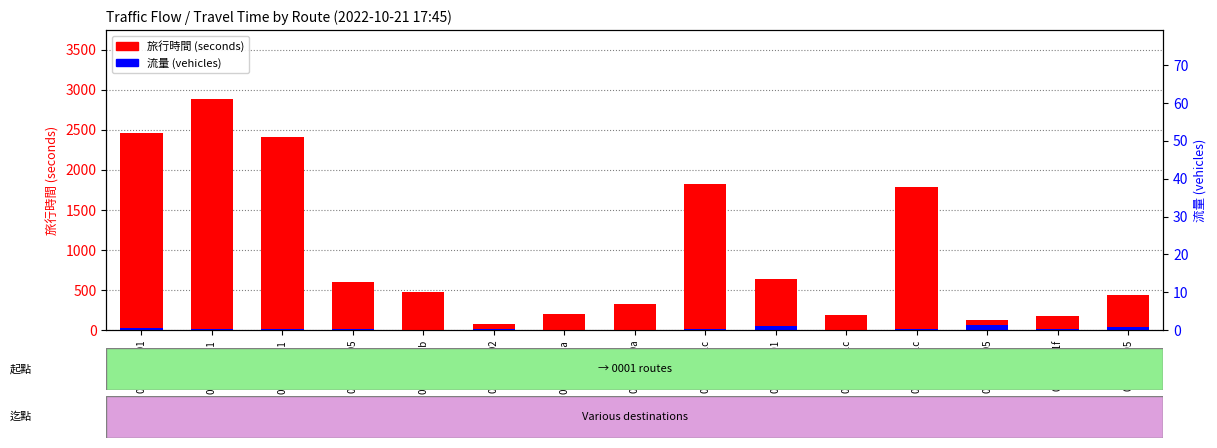

What is the label of the 14th bar from the left?

0007→001f